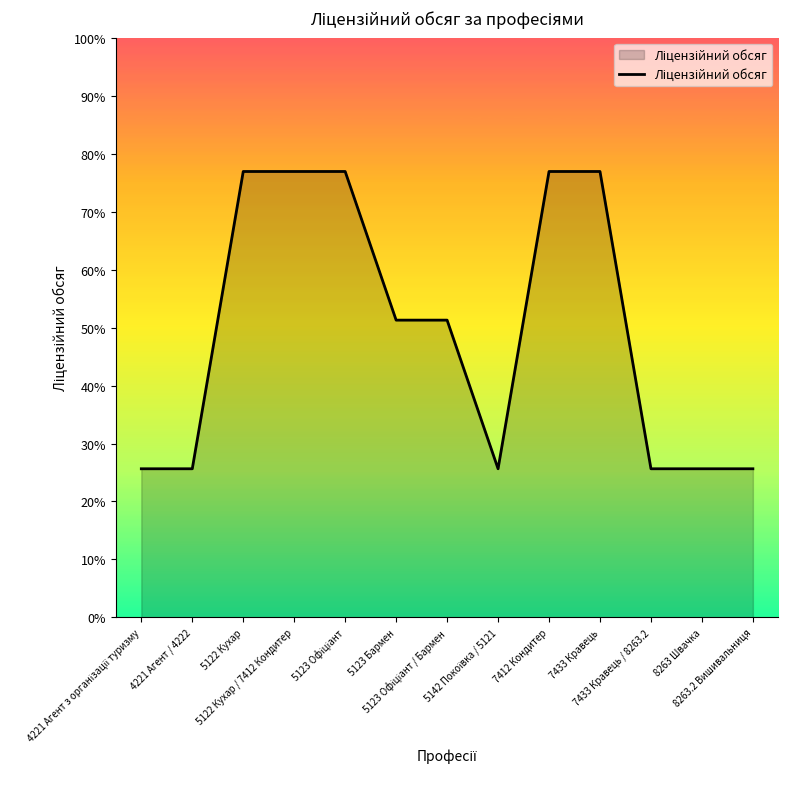

Does the chart display data point markers on the line(s)?

No